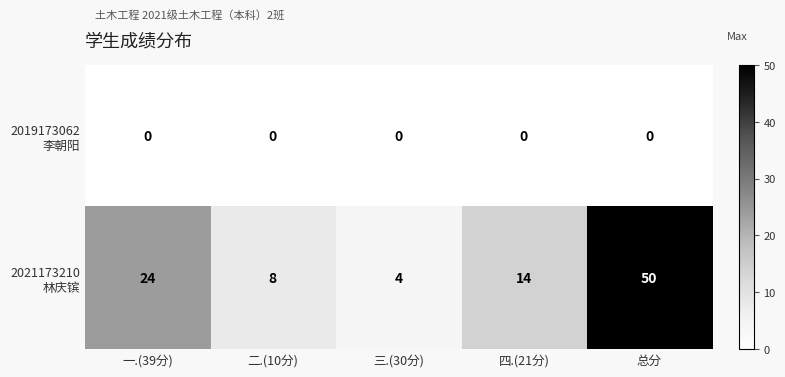

At which category is the sum across all series the highest?

总分